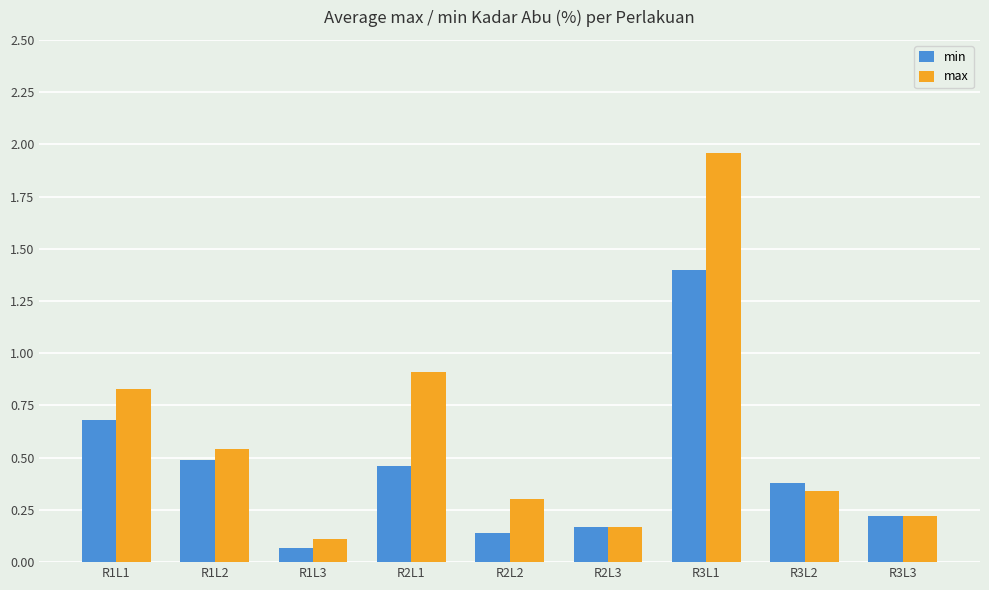

What is the total value across all series at R3L3?

0.4